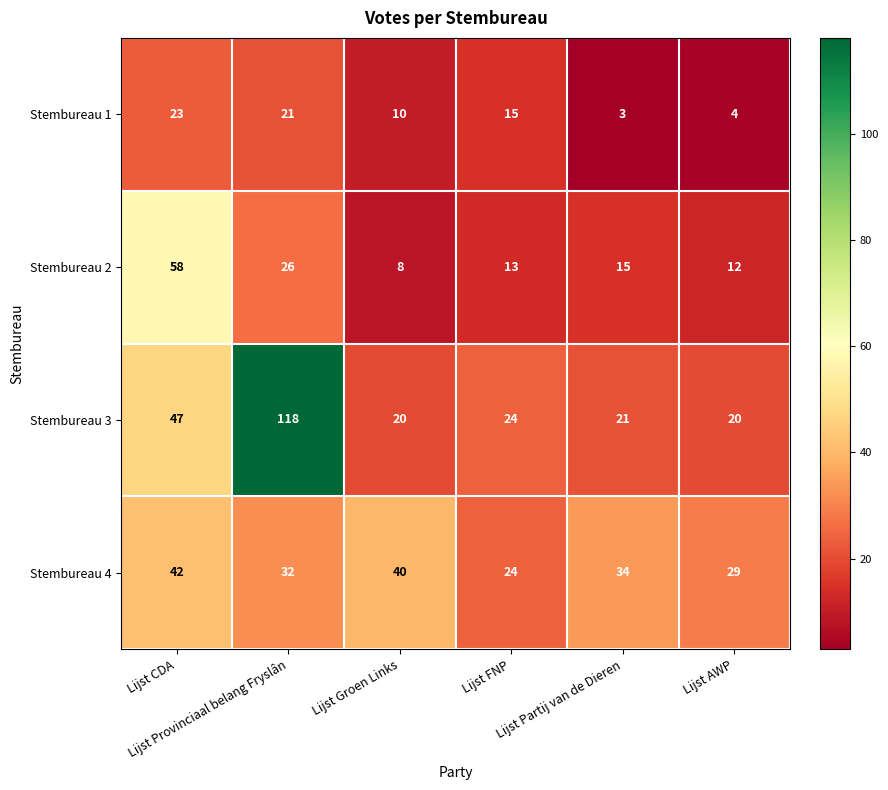

What is the minimum value shown in the chart?

3